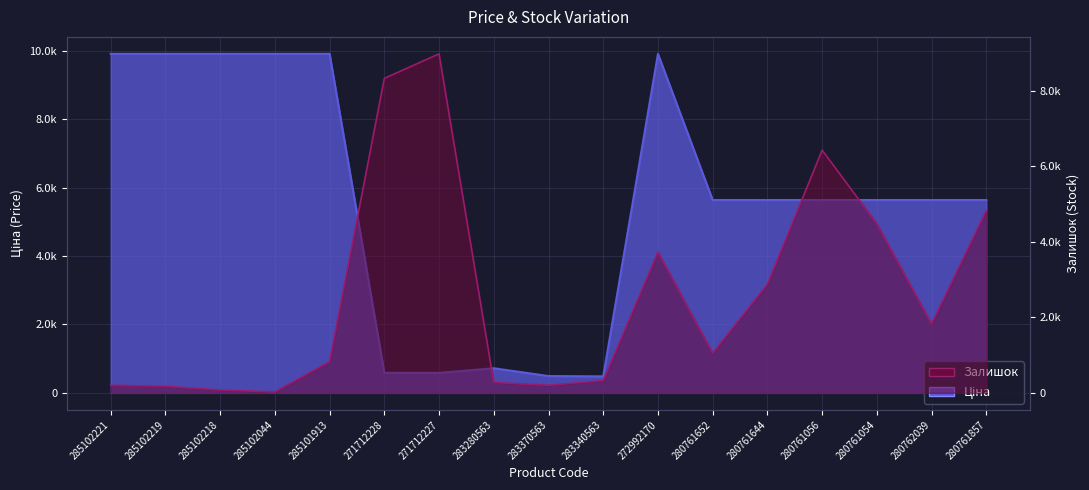

What is the spread (max minus min) of values at 271712228?

7739.0